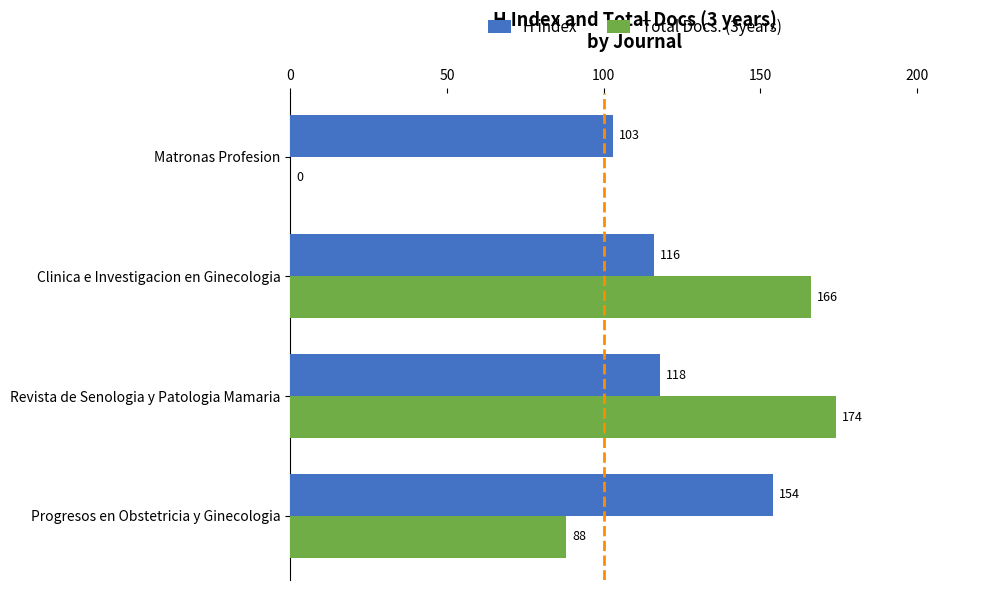

Where is Total Docs. (3years) nearest to the value 87?

Progresos en Obstetricia y Ginecologia